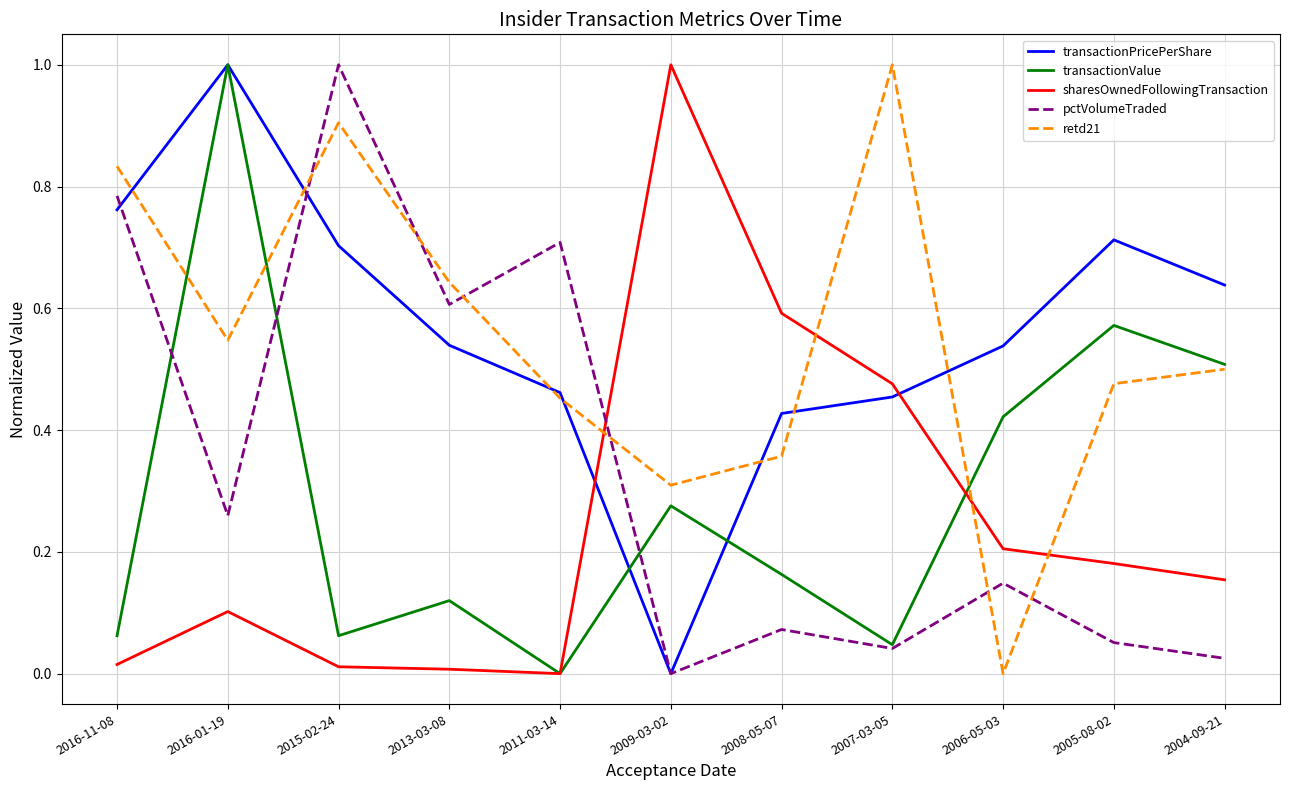

What position from the right is 2006-05-03?

3